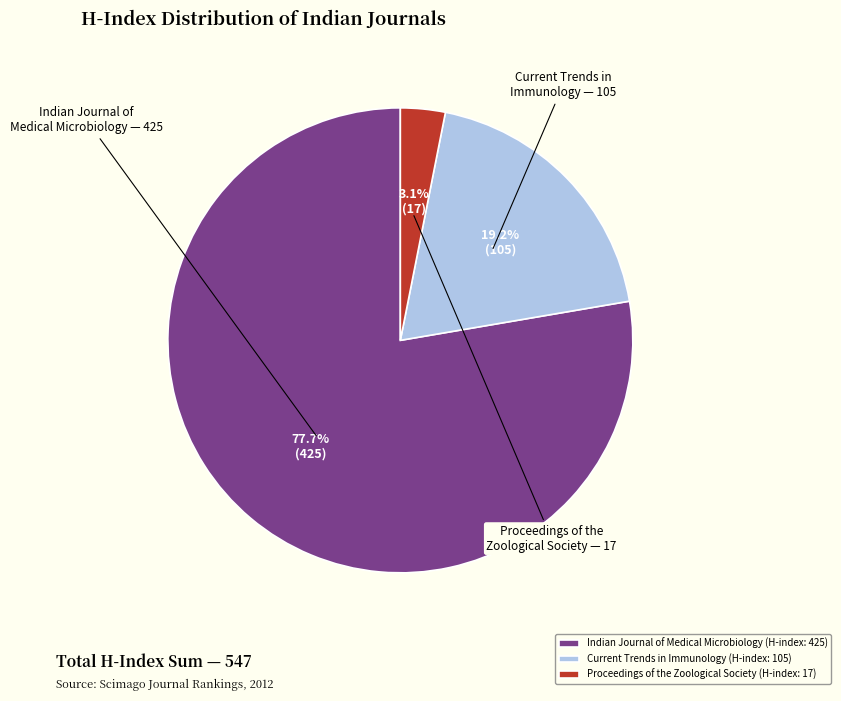

To the nearest percent, what portion does Indian Journal of Medical Microbiology (H-index: 425) represent?

78%